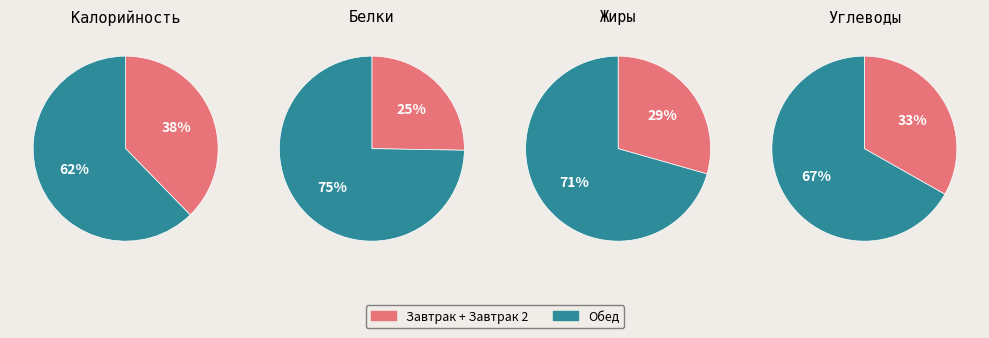

Is Завтрак the majority of the pie?

No